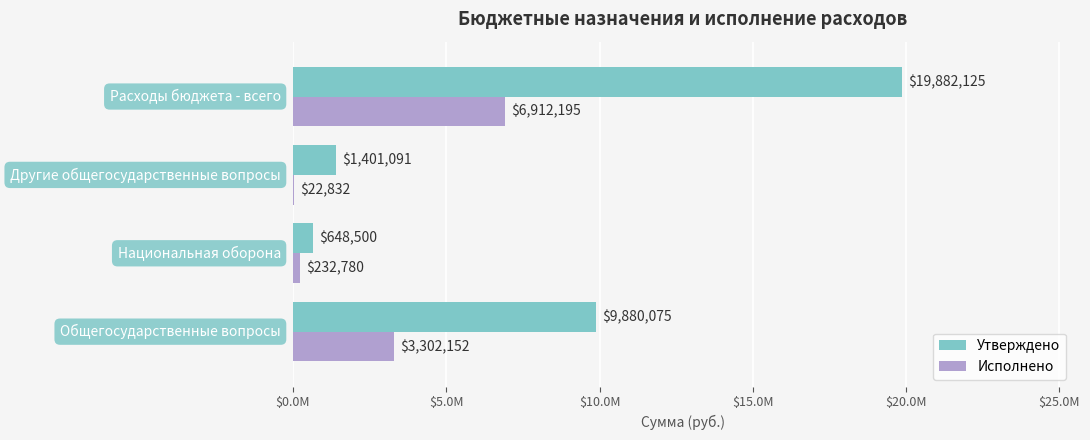

What is the difference between the second highest and minimum values in the Исполнено series?

3279319.2